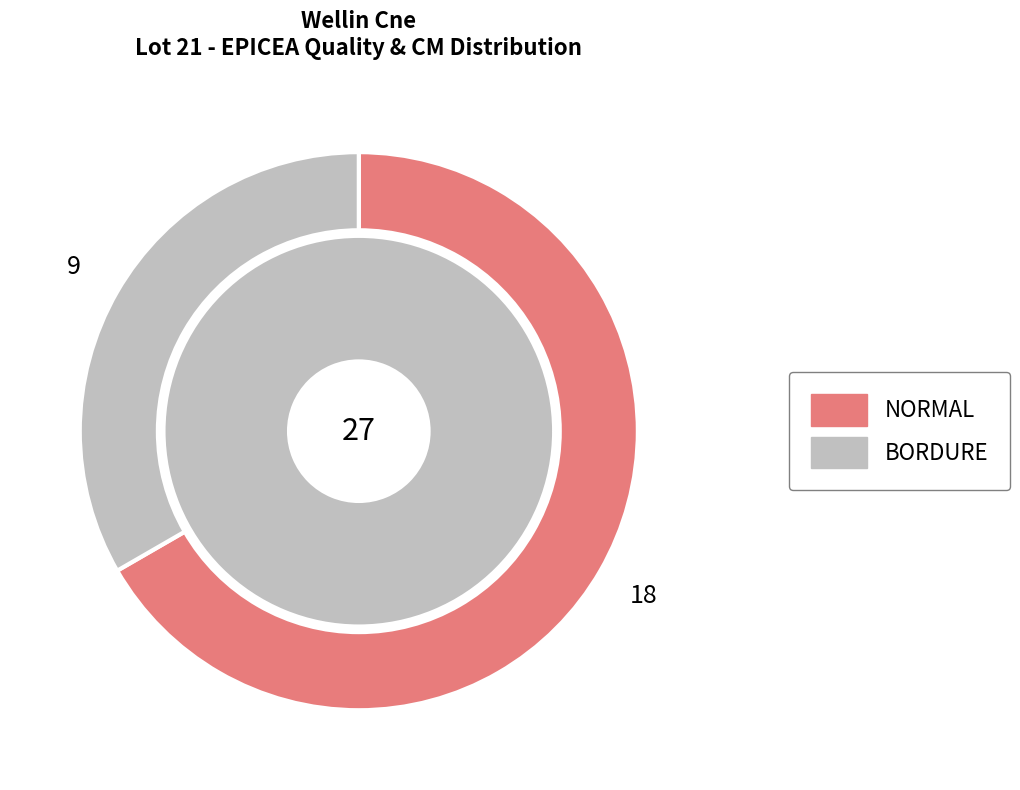

What percentage is the BORDURE (cm=9) slice, to the nearest percent?

33%